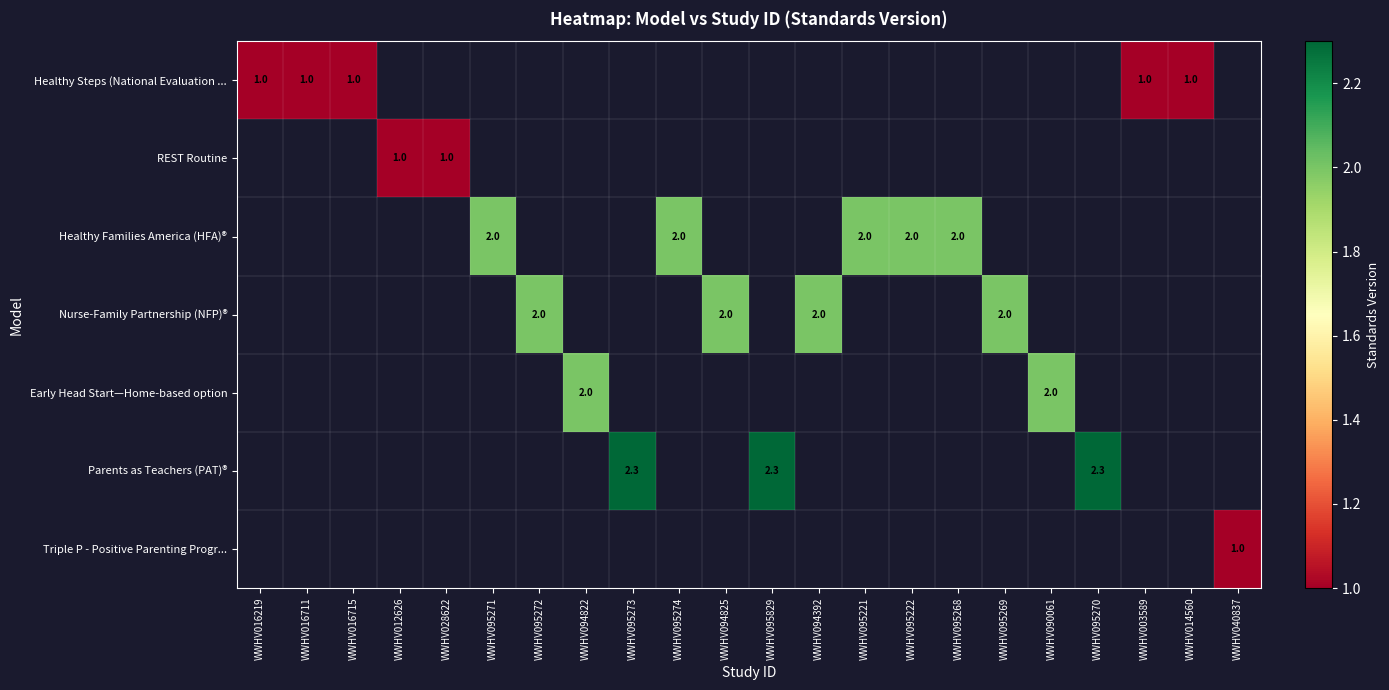

List the labels in order of Triple P - Positive Parenting Progr... value, smallest first.

WWHV016219, WWHV016711, WWHV016715, WWHV012626, WWHV028622, WWHV095271, WWHV095272, WWHV094822, WWHV095273, WWHV095274, WWHV094825, WWHV095829, WWHV094392, WWHV095221, WWHV095222, WWHV095268, WWHV095269, WWHV090061, WWHV095270, WWHV003589, WWHV014560, WWHV040837